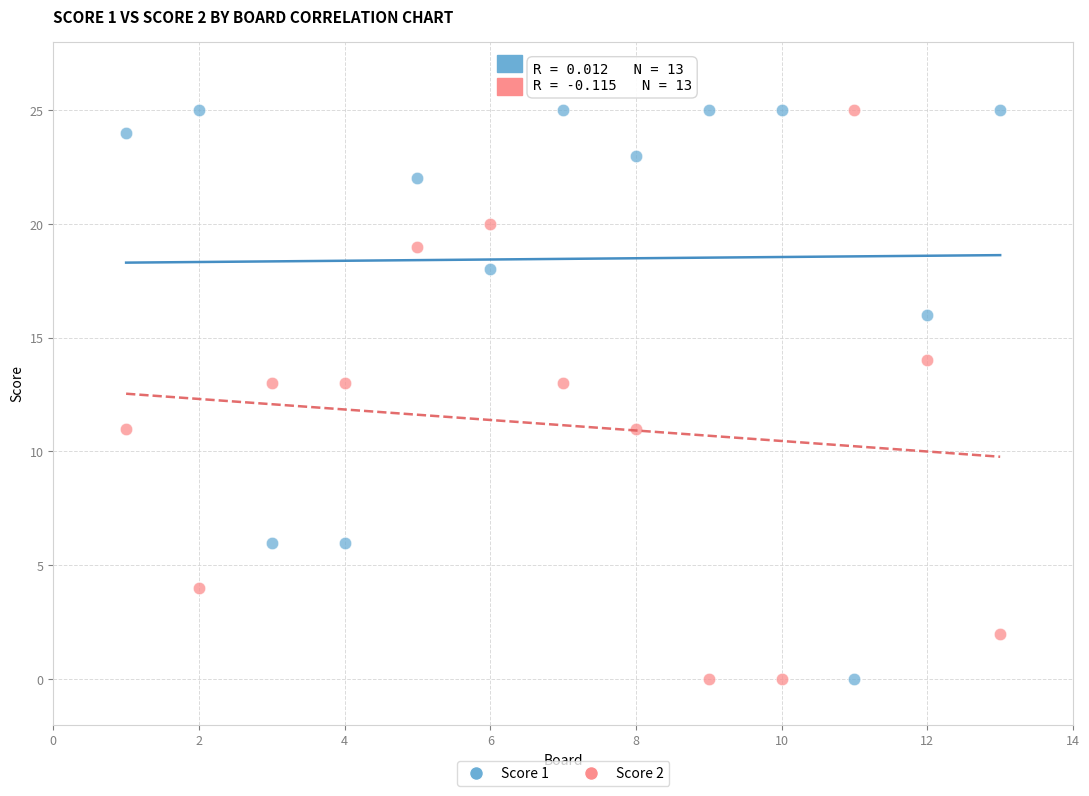

Across all data points, what is the range of X values (max minus min)?

12